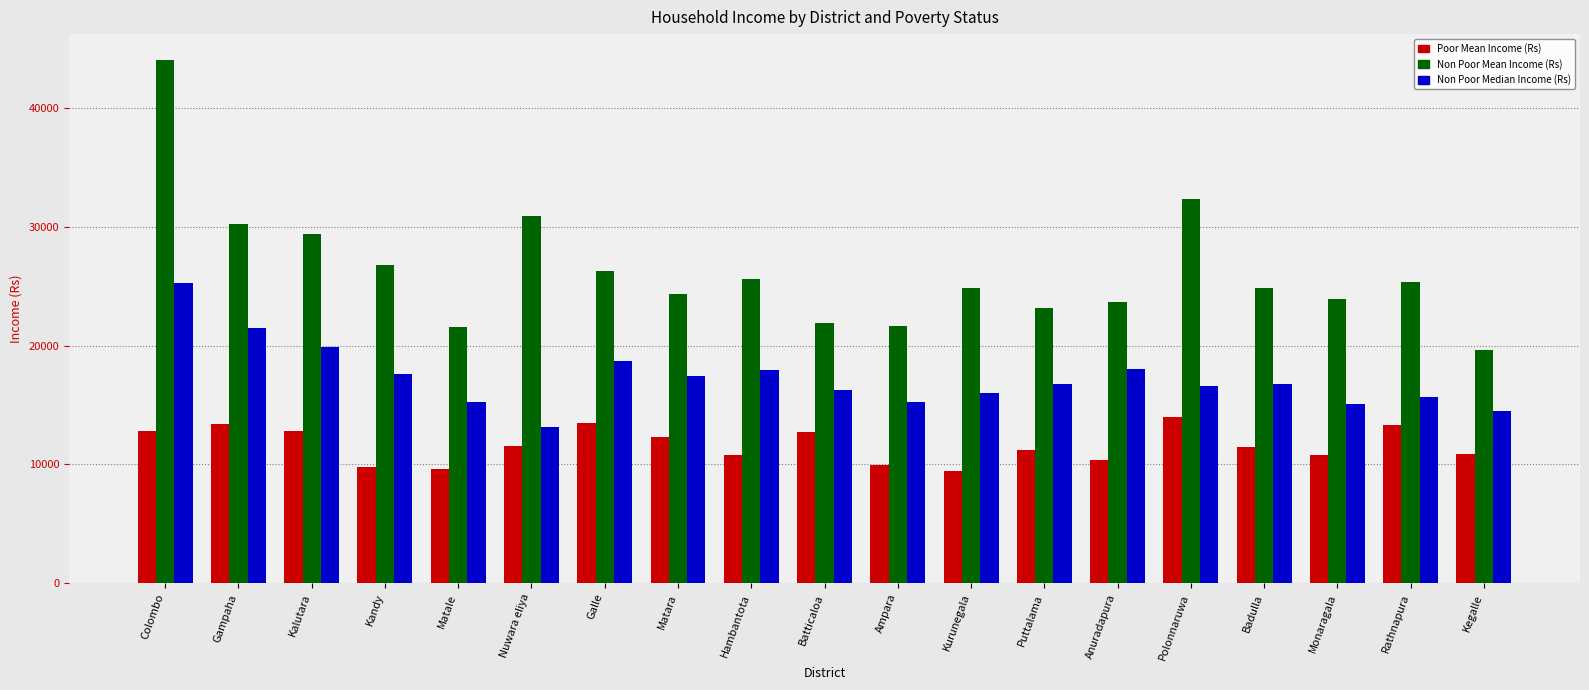

Which series changed the most between Matale and Badulla?

Non Poor Mean Income (Rs)